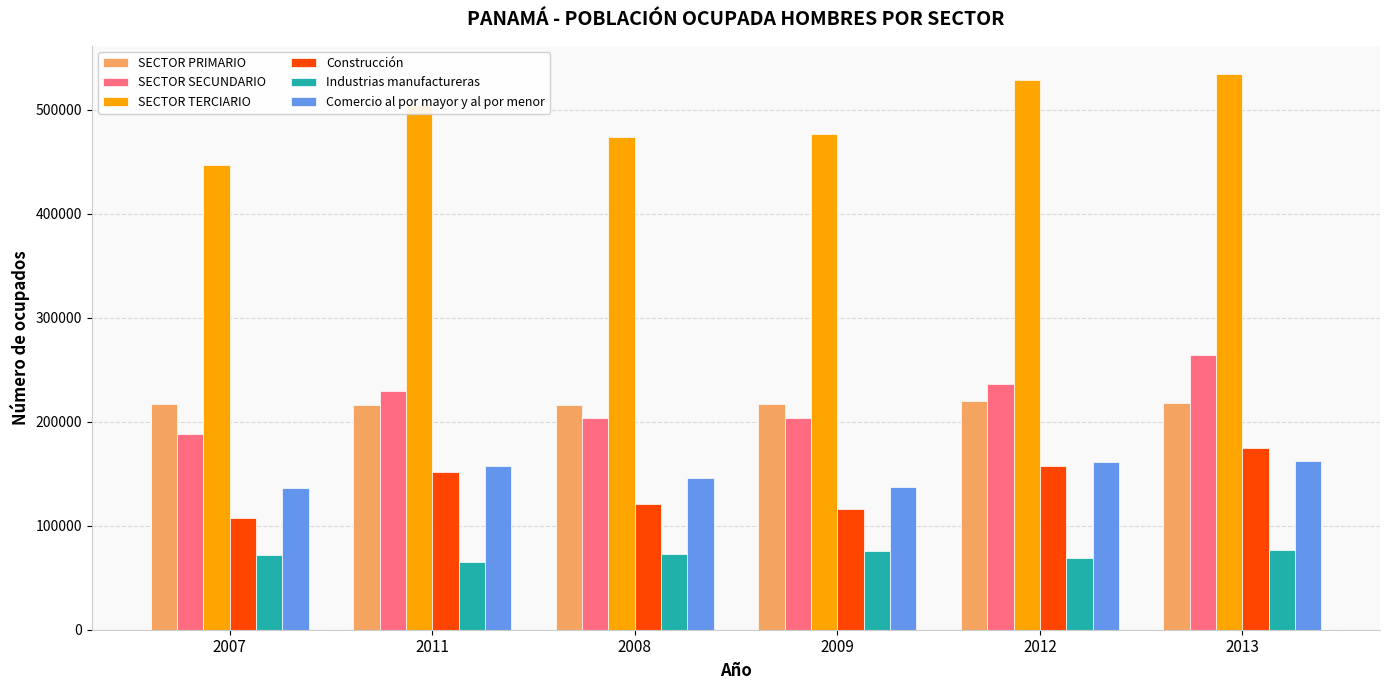

Read the SECTOR PRIMARIO value at 2009.

217427